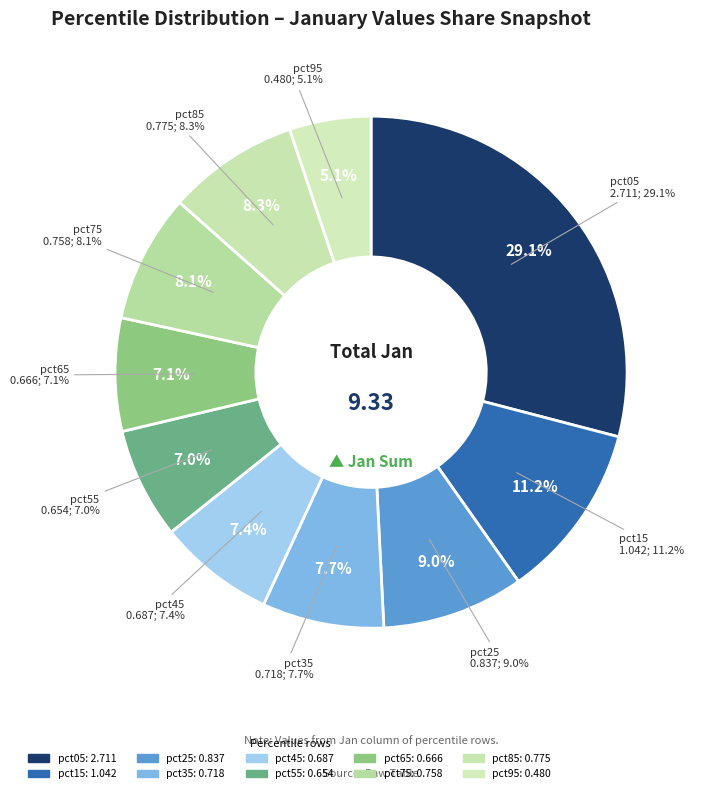

To the nearest percent, what is the difference between the largest and smallest slice percentages?

24%